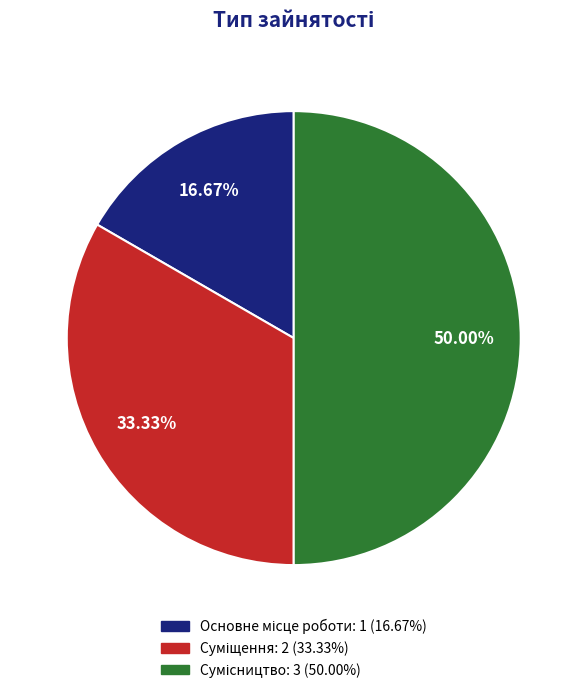

Between Основне місце роботи and Сумісництво, which is larger?

Сумісництво